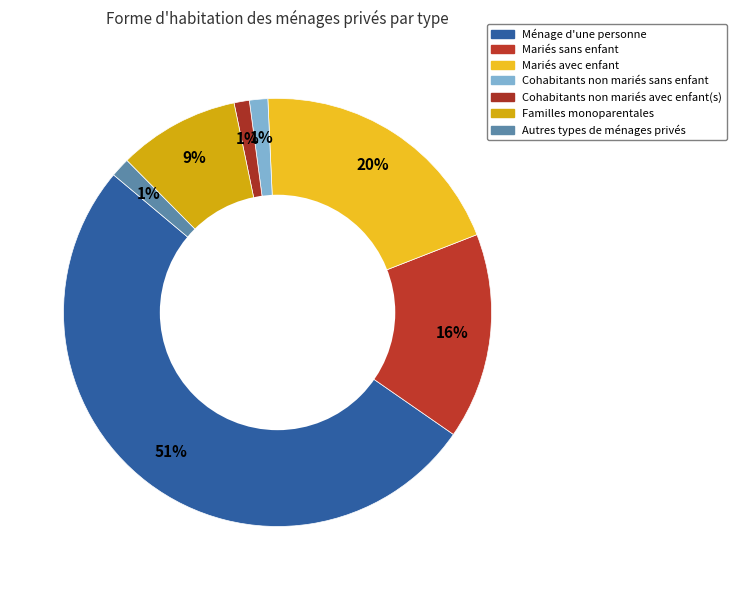

Count the number of slices in the pie.

7